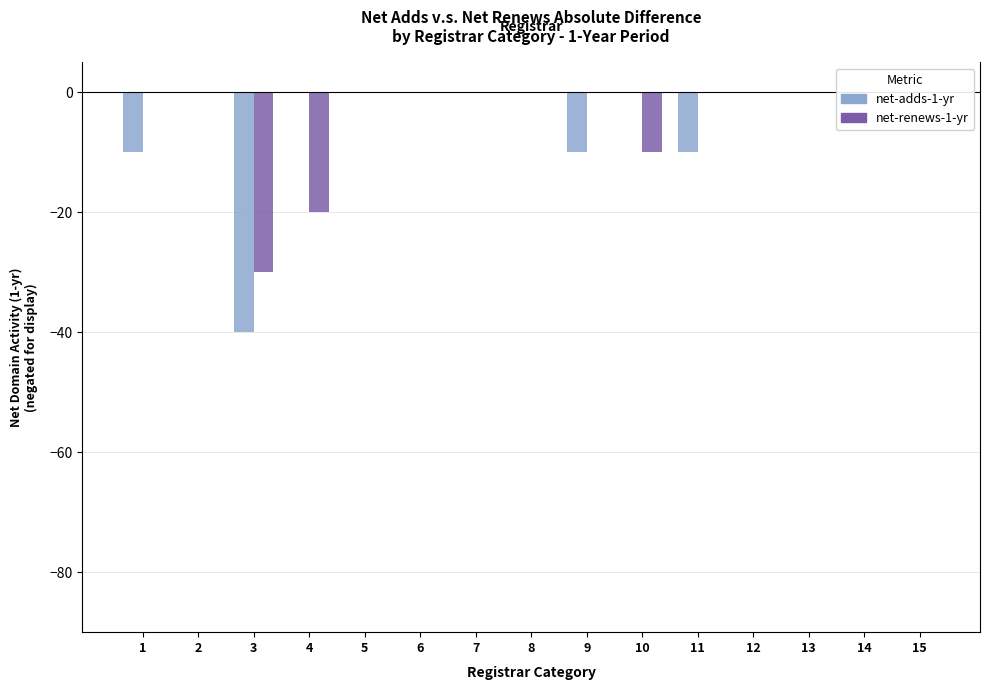

Is the value of net-renews-1-yr at 6 greater than the value of net-adds-1-yr at 5?

No